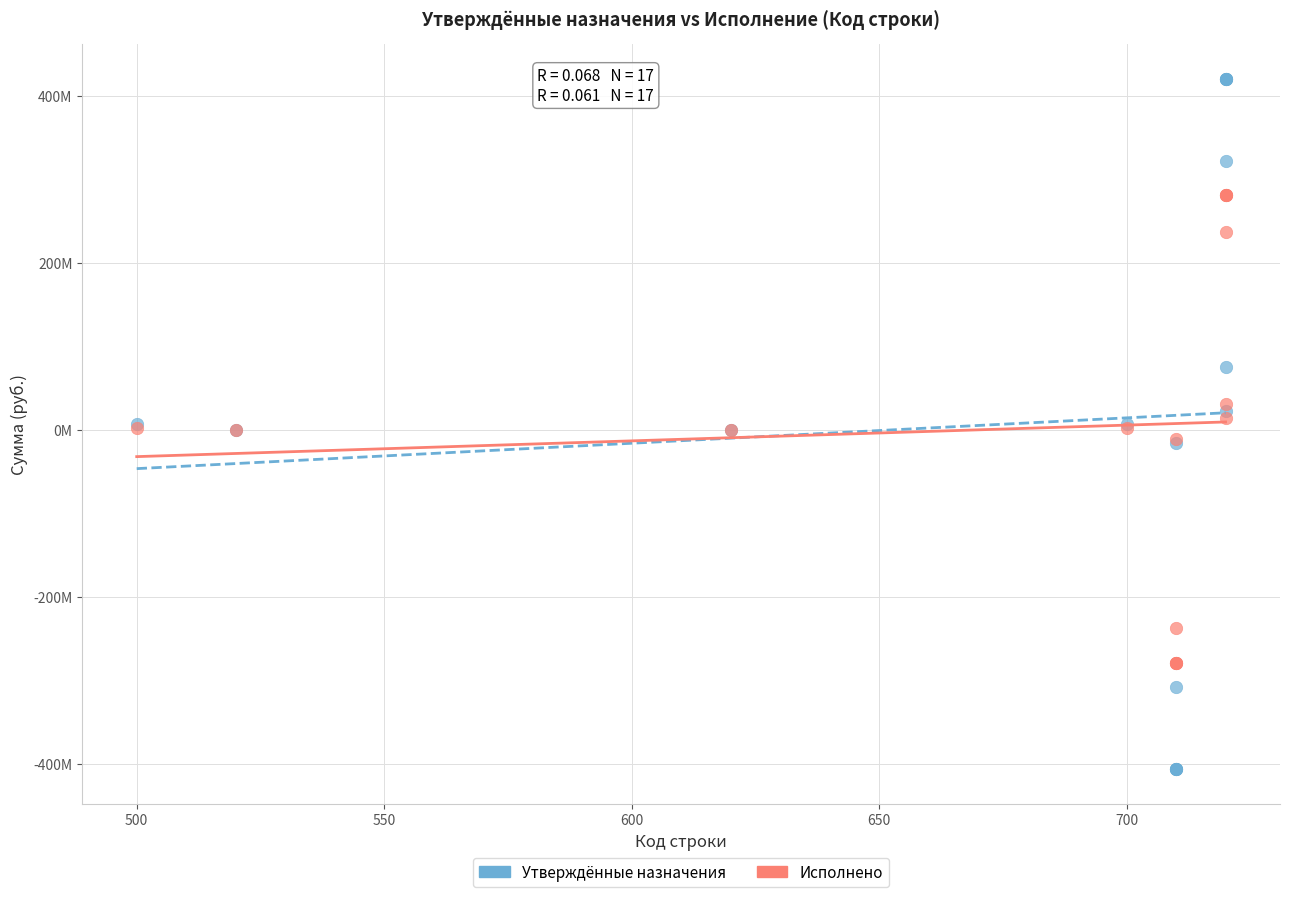

Which series contains the lowest Y value?

Утверждённые назначения